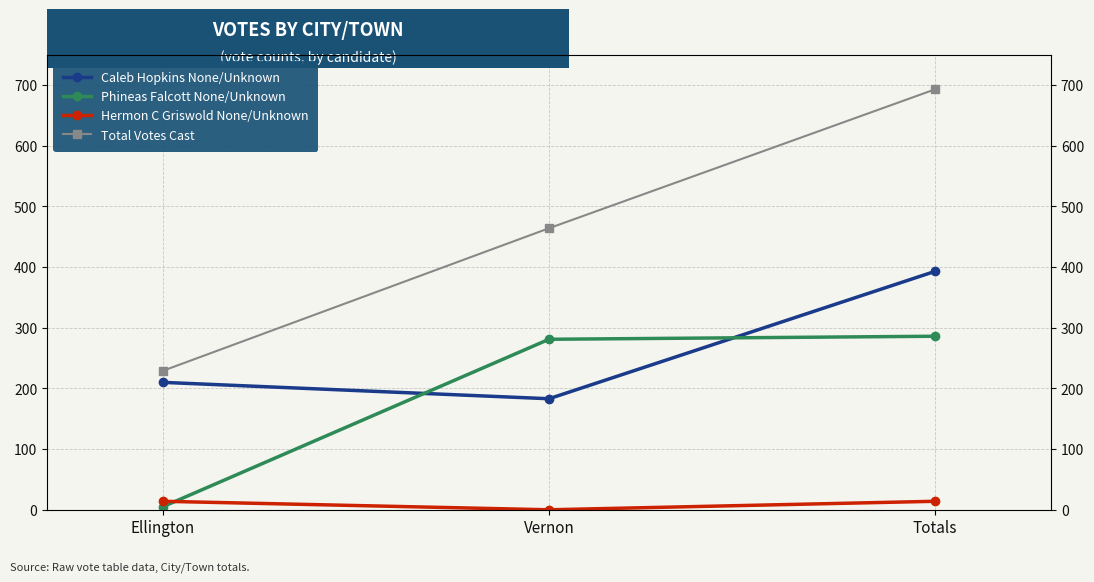

What is the label of the 2nd point from the right?

Vernon